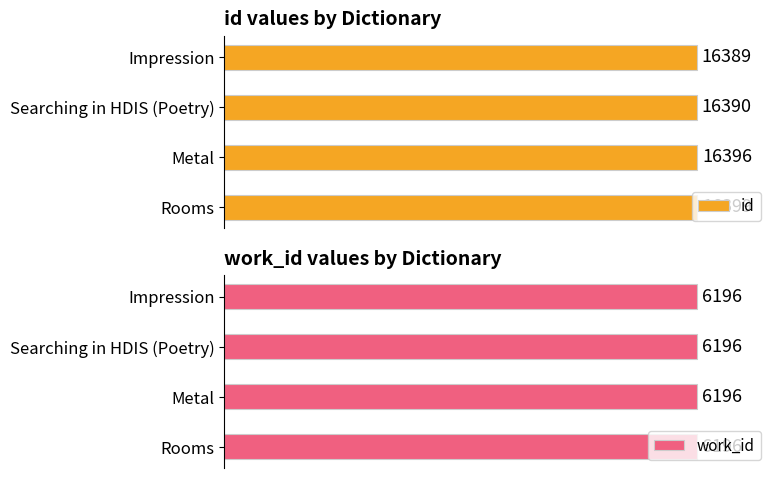

Are the bars grouped side by side (vs. stacked)?

Yes